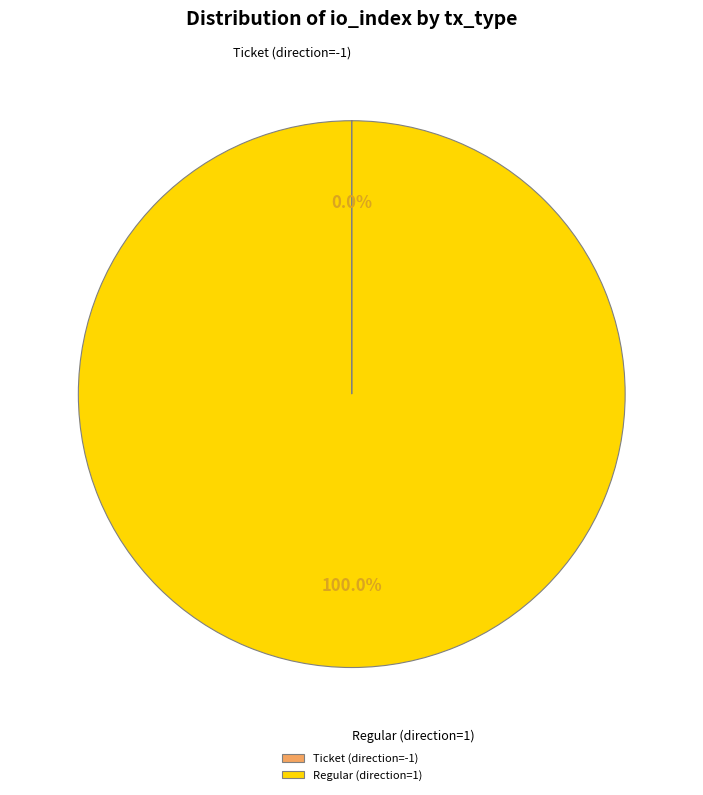

Is there a majority slice in this chart?

Yes